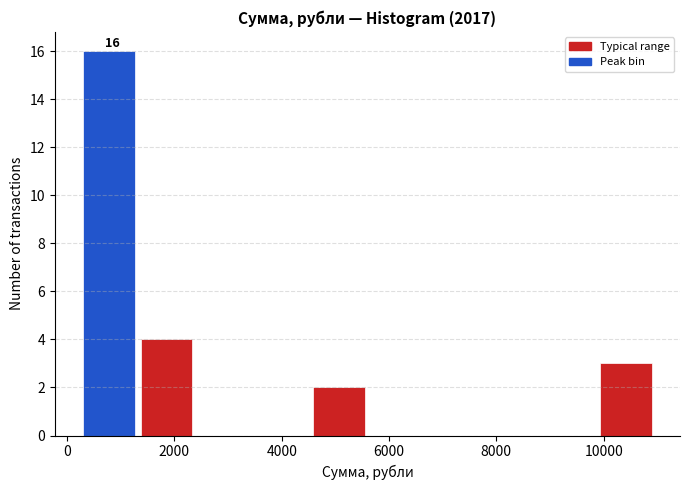

Over which range of the x-axis is the bar tallest?

400 to 1400